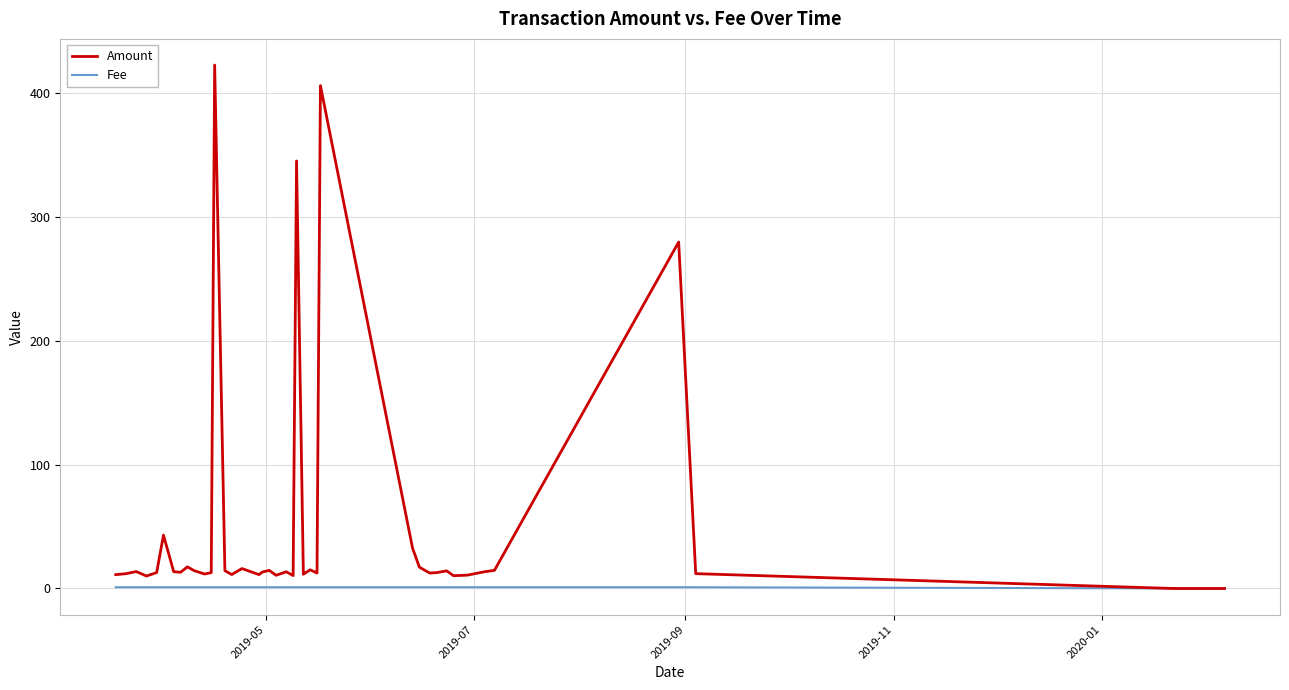

Rank the series by their average value, from highest to lowest.

Amount, Fee